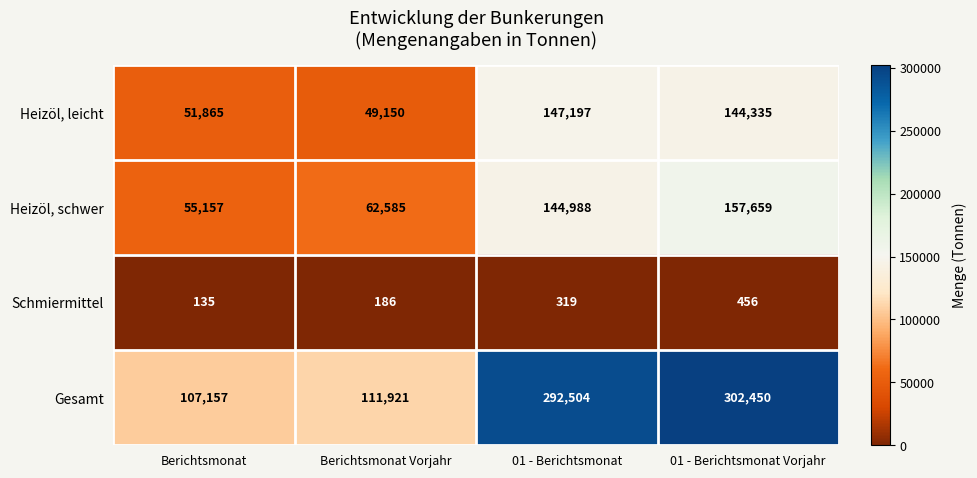

Reading left to right, extract all data points from this chart.

Heizöl, leicht: Berichtsmonat=51865	Berichtsmonat Vorjahr=49150	01 - Berichtsmonat=147197	01 - Berichtsmonat Vorjahr=144335
Heizöl, schwer: Berichtsmonat=55157	Berichtsmonat Vorjahr=62585	01 - Berichtsmonat=144988	01 - Berichtsmonat Vorjahr=157659
Schmiermittel: Berichtsmonat=135	Berichtsmonat Vorjahr=186	01 - Berichtsmonat=319	01 - Berichtsmonat Vorjahr=456
Gesamt: Berichtsmonat=107157	Berichtsmonat Vorjahr=111921	01 - Berichtsmonat=292504	01 - Berichtsmonat Vorjahr=302450